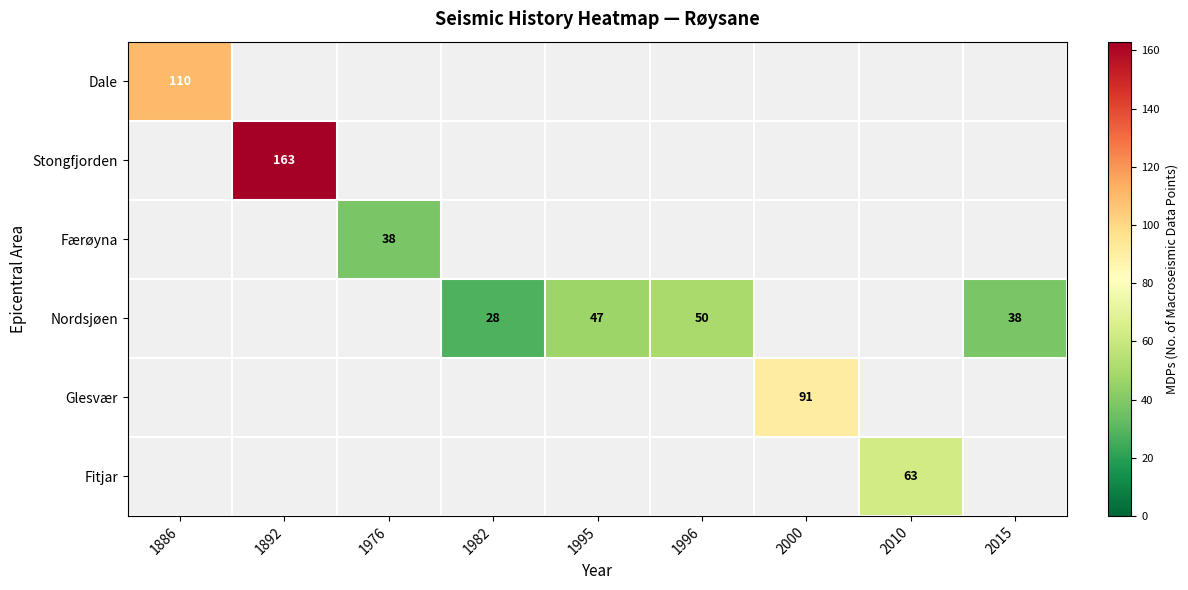

True or false: Nordsjøen has a value of 10 at 1982.

False